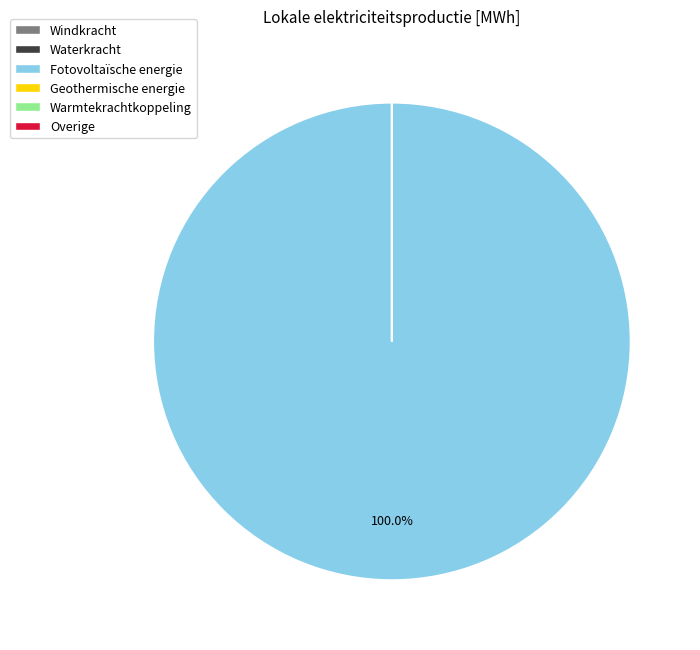

Is it true that Geothermische energie is 0% of the pie?

True